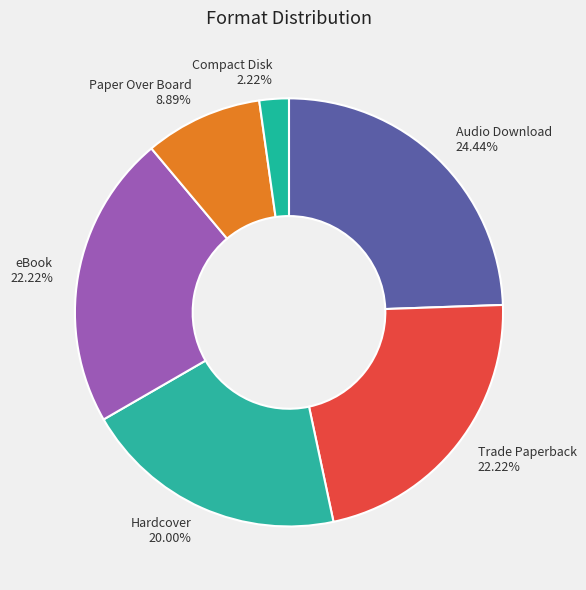

What percentage is the Paper Over Board slice, to the nearest percent?

9%